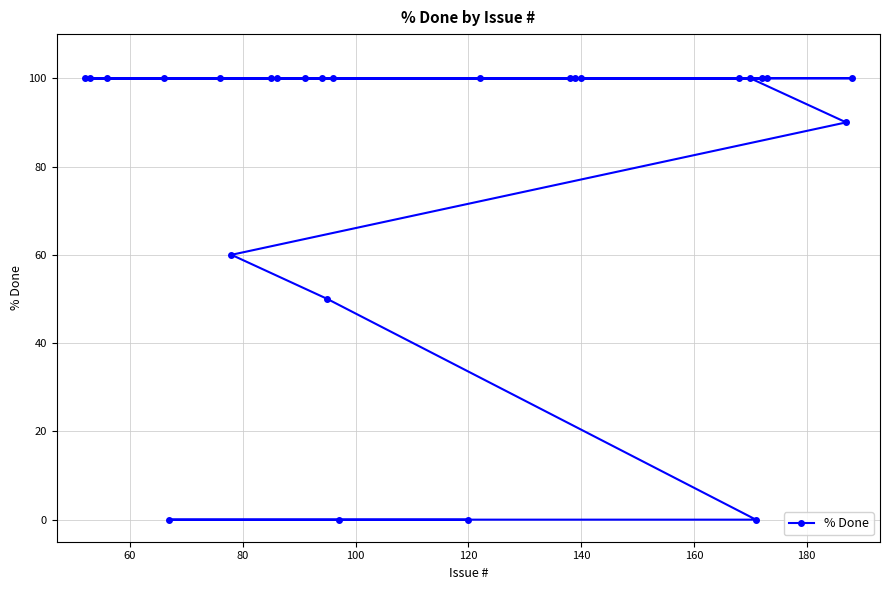

What is the average value?

81